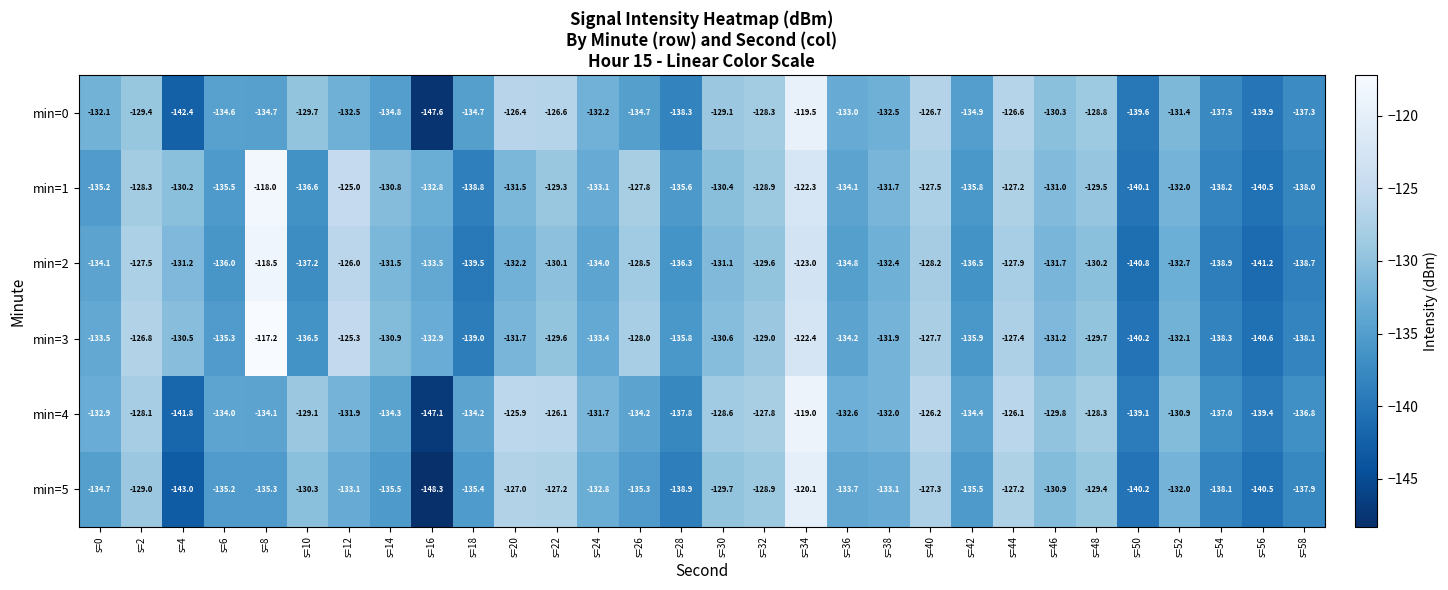

Between s=10 and s=34, which series saw the biggest shift?

min=1